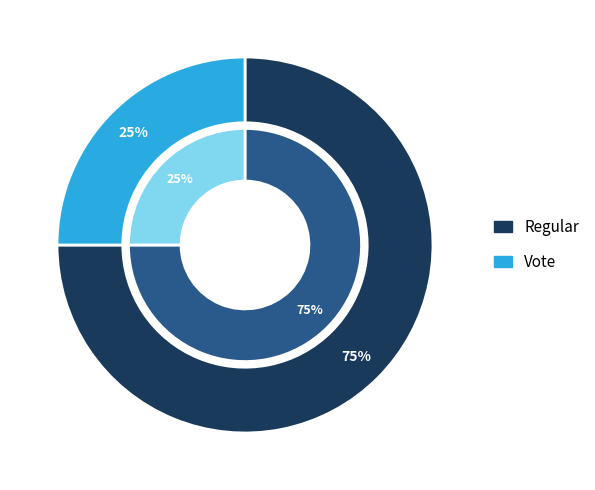

Is there any slice that represents more than half of the pie?

Yes